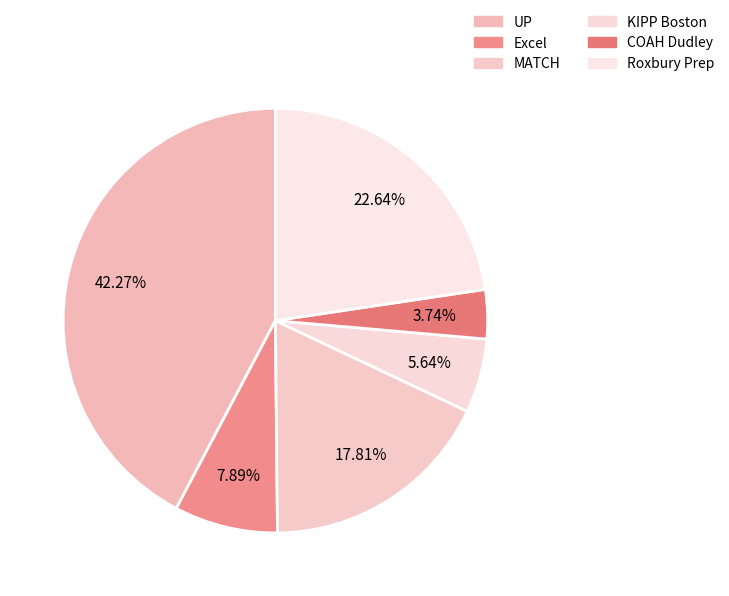

Combined, do Excel and Roxbury Prep account for over 50%?

No